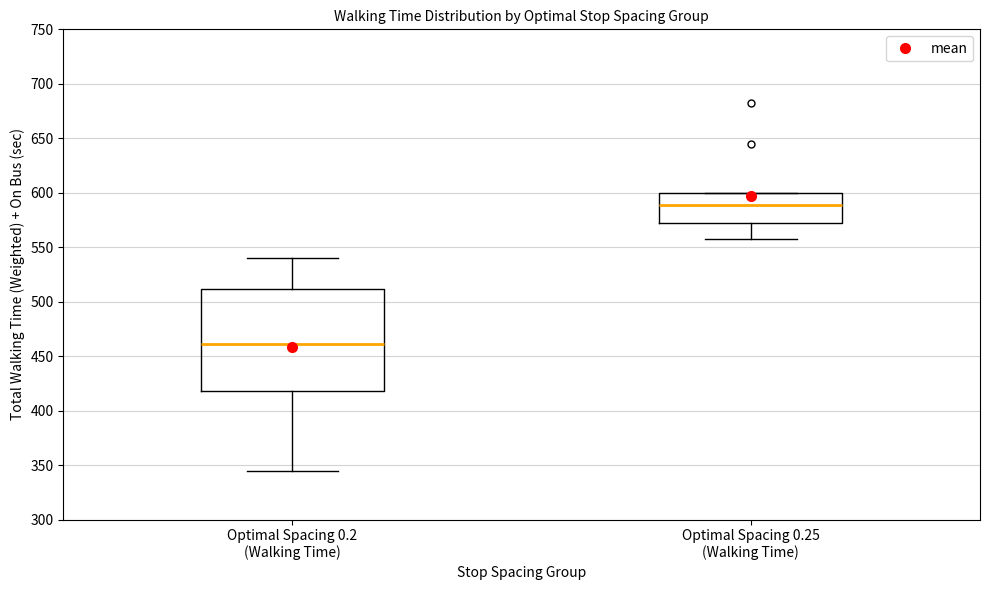

Which box's median line is the highest?

Optimal Spacing 0.25 (Walking Time)